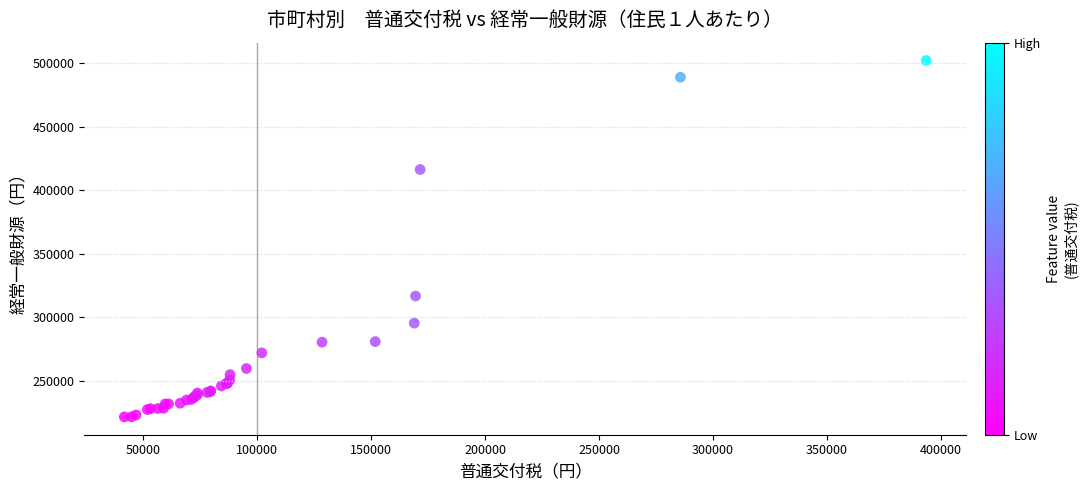

What Y value in the scatter plot is closest to 361785?

316601